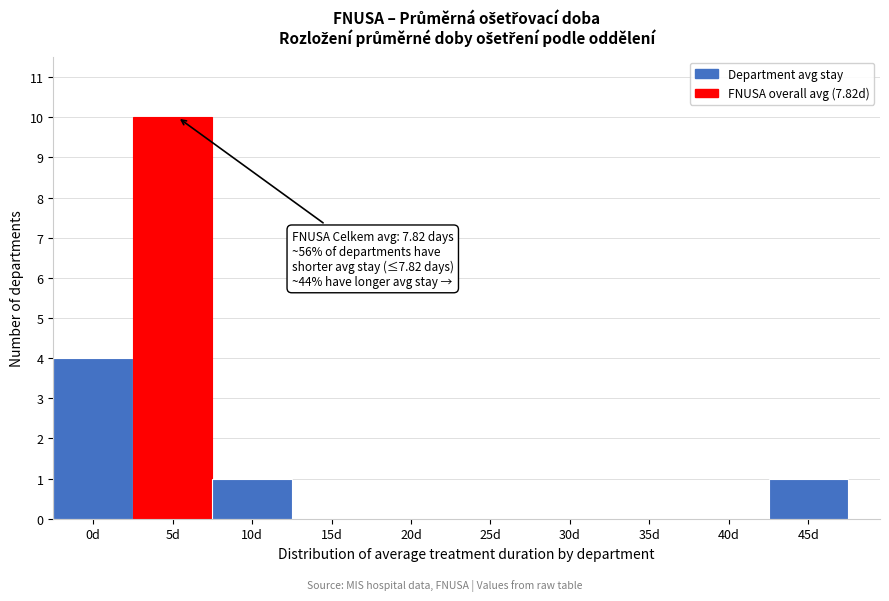

Reading right to left, what are all the values shown in this chart?

45d=1	40d=0	35d=0	30d=0	25d=0	20d=0	15d=0	10d=1	5d=10	0d=4